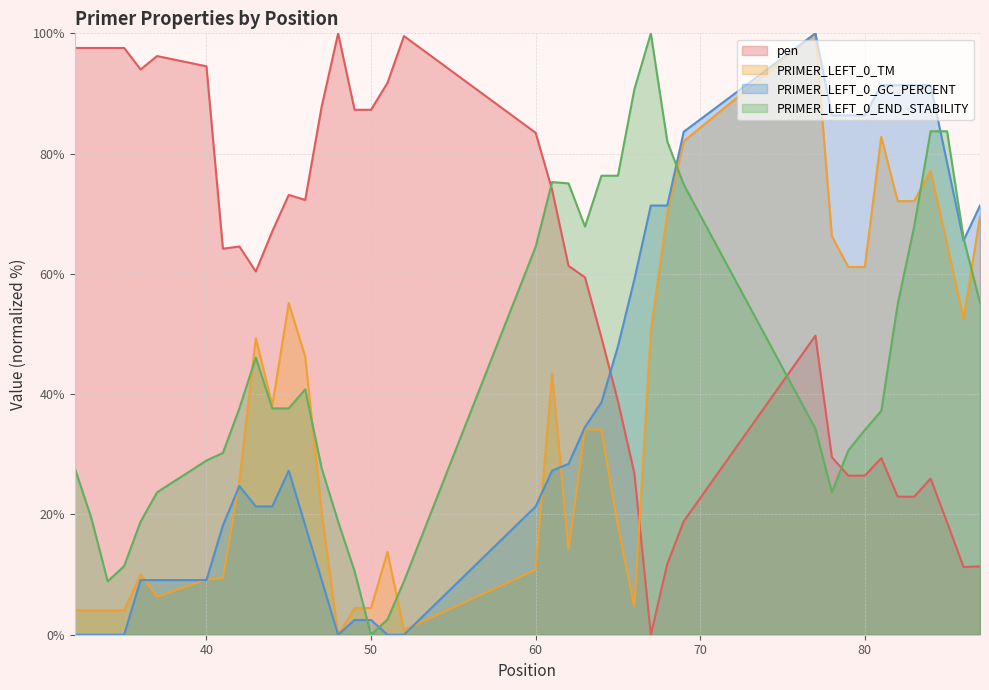

List the series in order of their overall mean, lowest first.

PRIMER_LEFT_0_TM, PRIMER_LEFT_0_GC_PERCENT, PRIMER_LEFT_0_END_STABILITY, pen